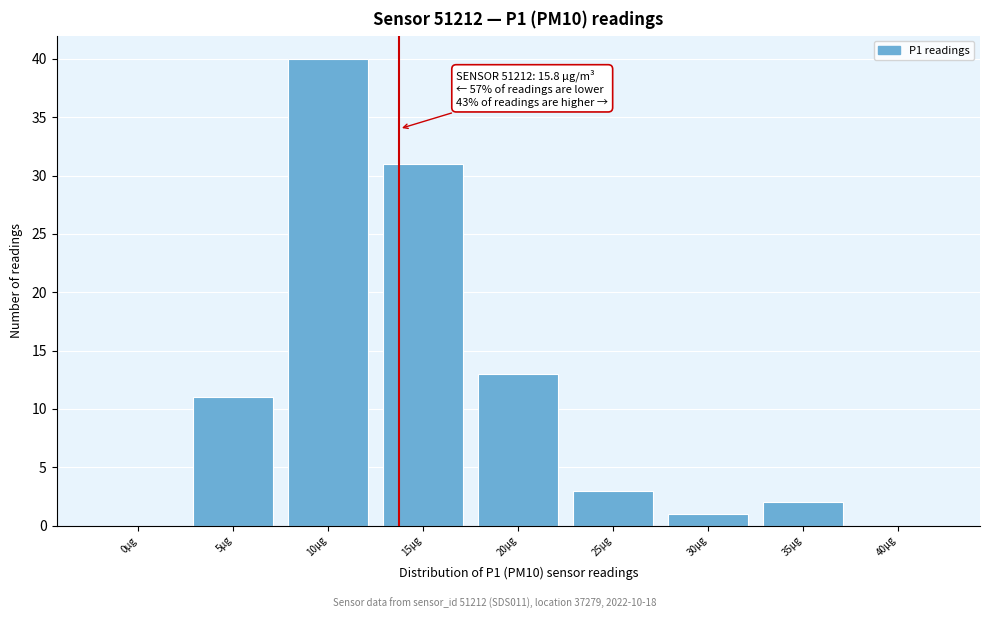

Reading left to right, list all the values displayed in this chart.

0µg=0	5µg=11	10µg=40	15µg=31	20µg=13	25µg=3	30µg=1	35µg=2	40µg=0